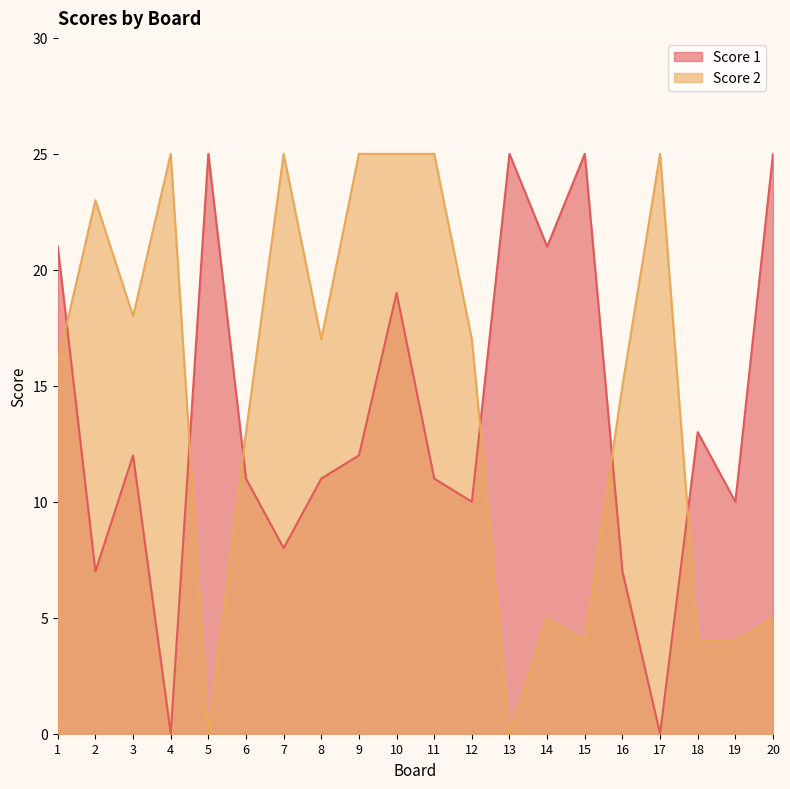

What is the value of the Score 1 point at the 3rd from the left?

12